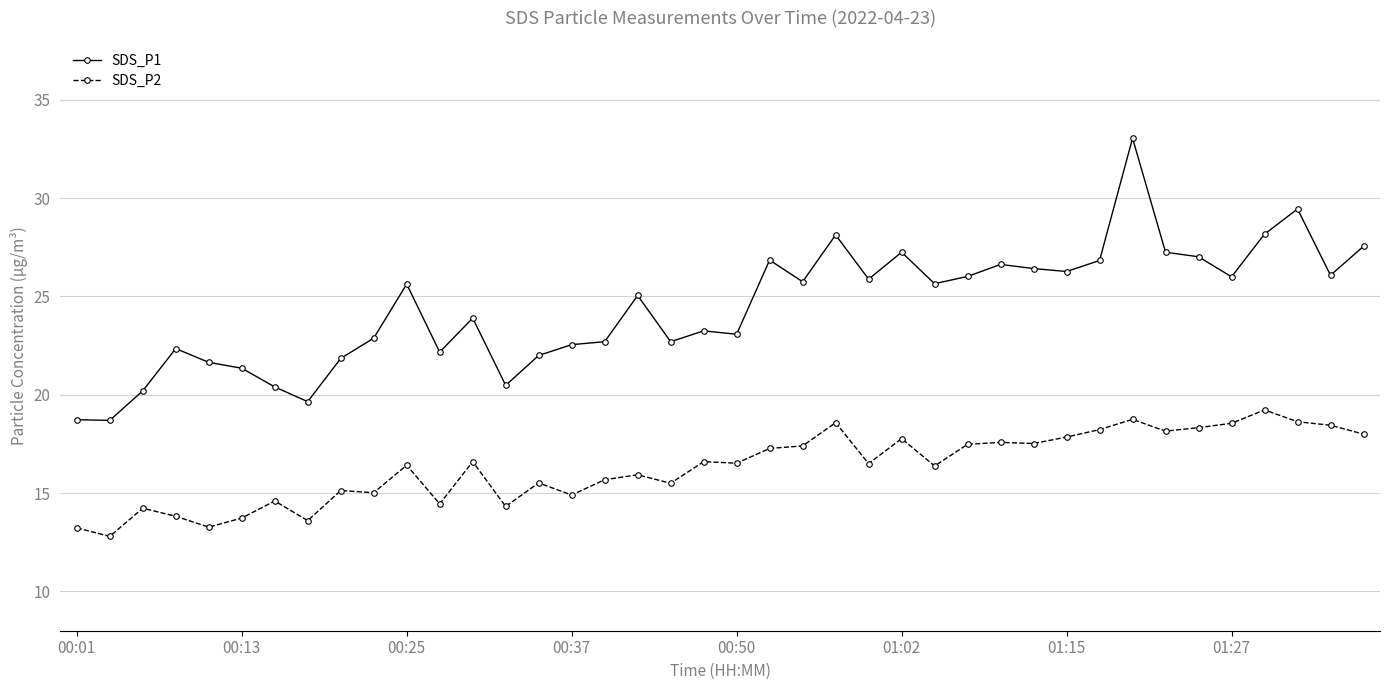

True or false: SDS_P2 and SDS_P1 cross at least once.

False